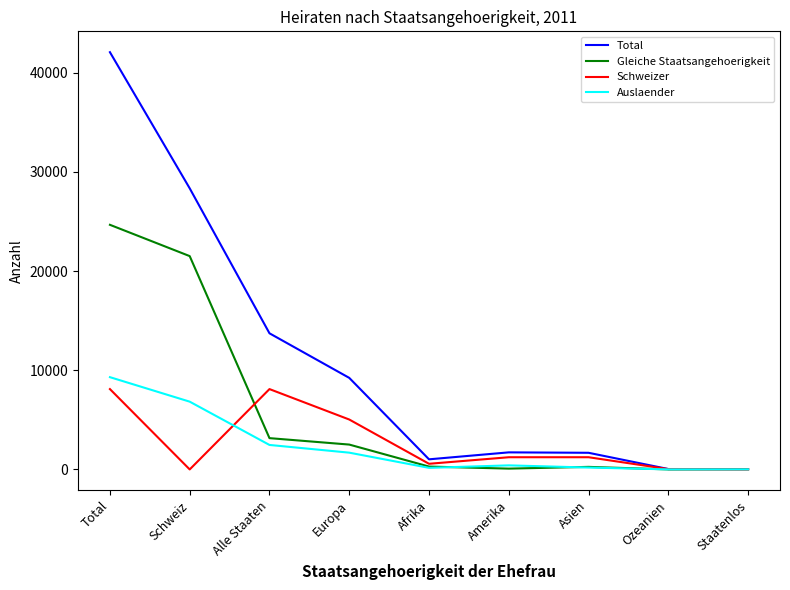

What are all the series names shown in the legend?

Total, Gleiche Staatsangehoerigkeit, Schweizer, Auslaender